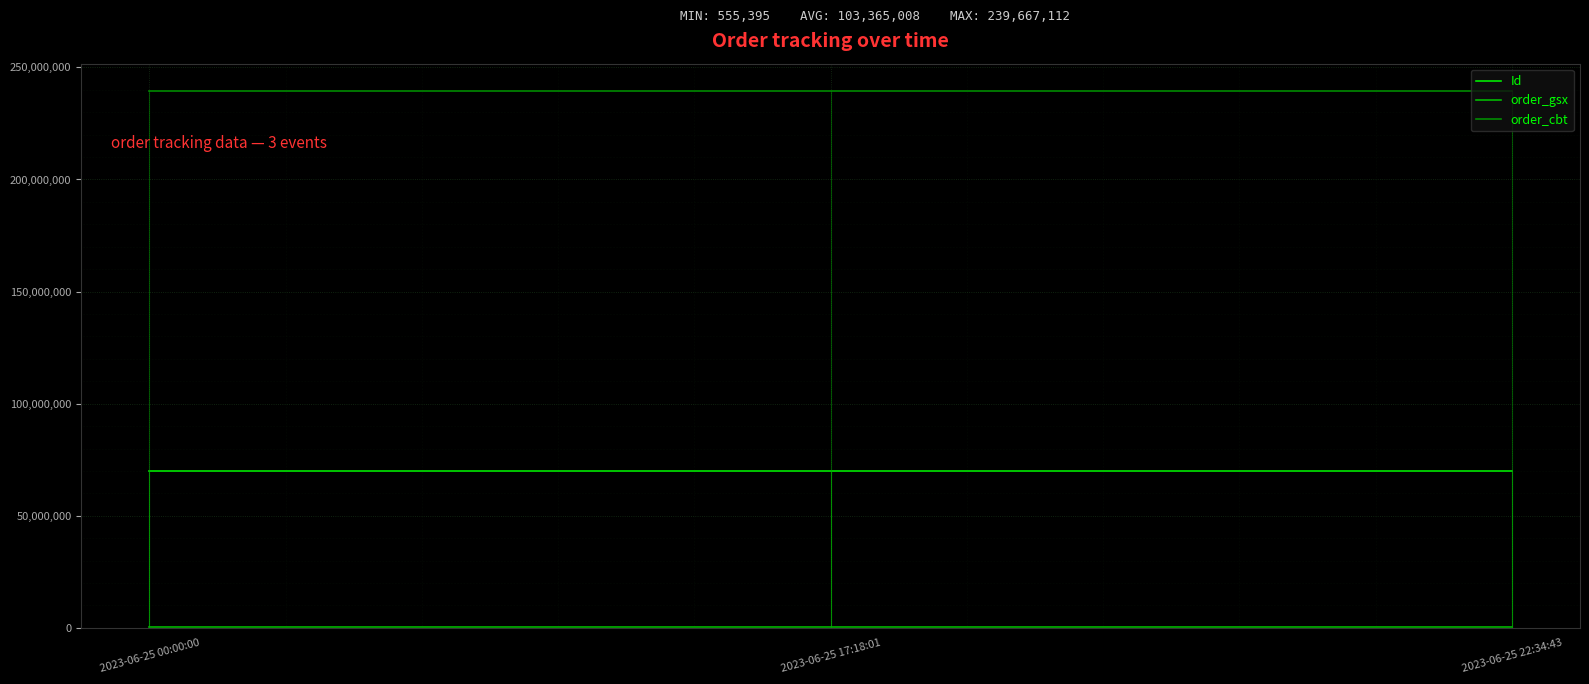

How many values in the Id series exceed 69872519?

1